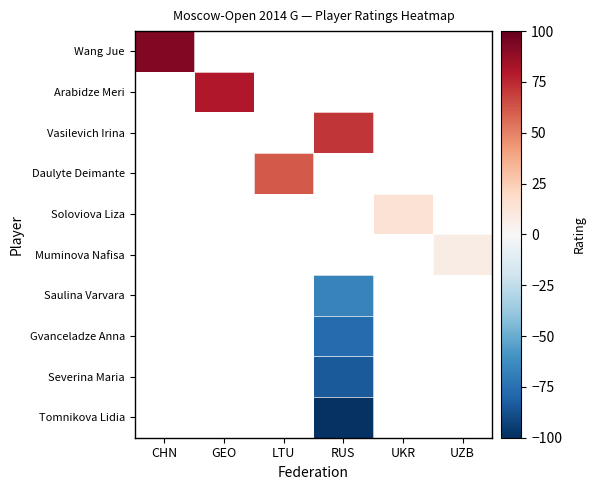

What is the minimum value shown in the chart?

-98.8